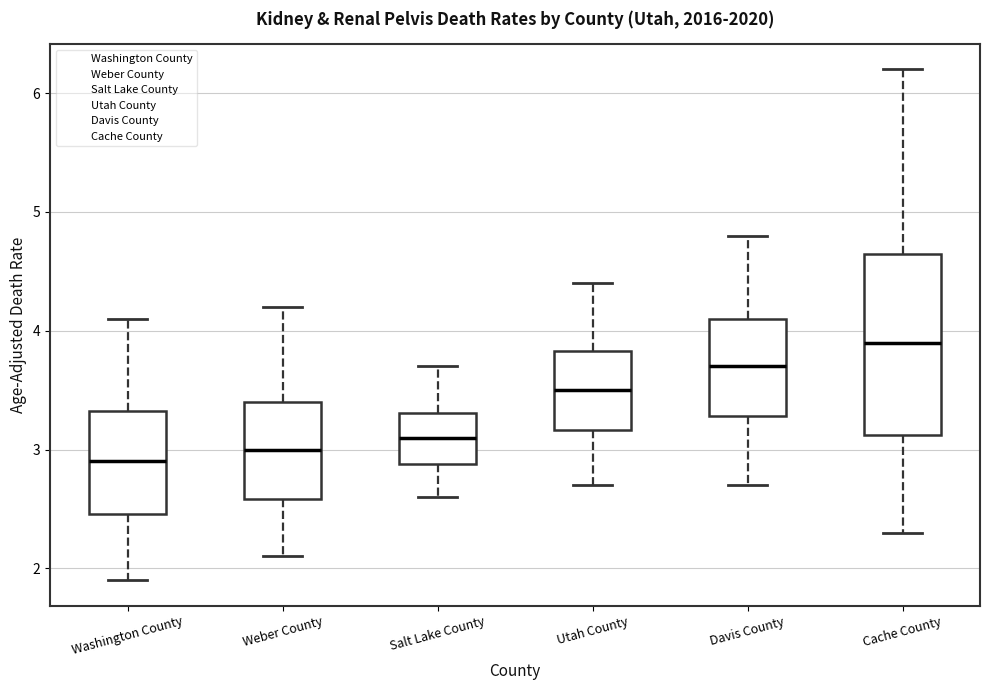

Where does the median line of the box for Utah County sit on the y-axis? The values are not printed on the chart, so give them approximately, as read against the axis.

3.5